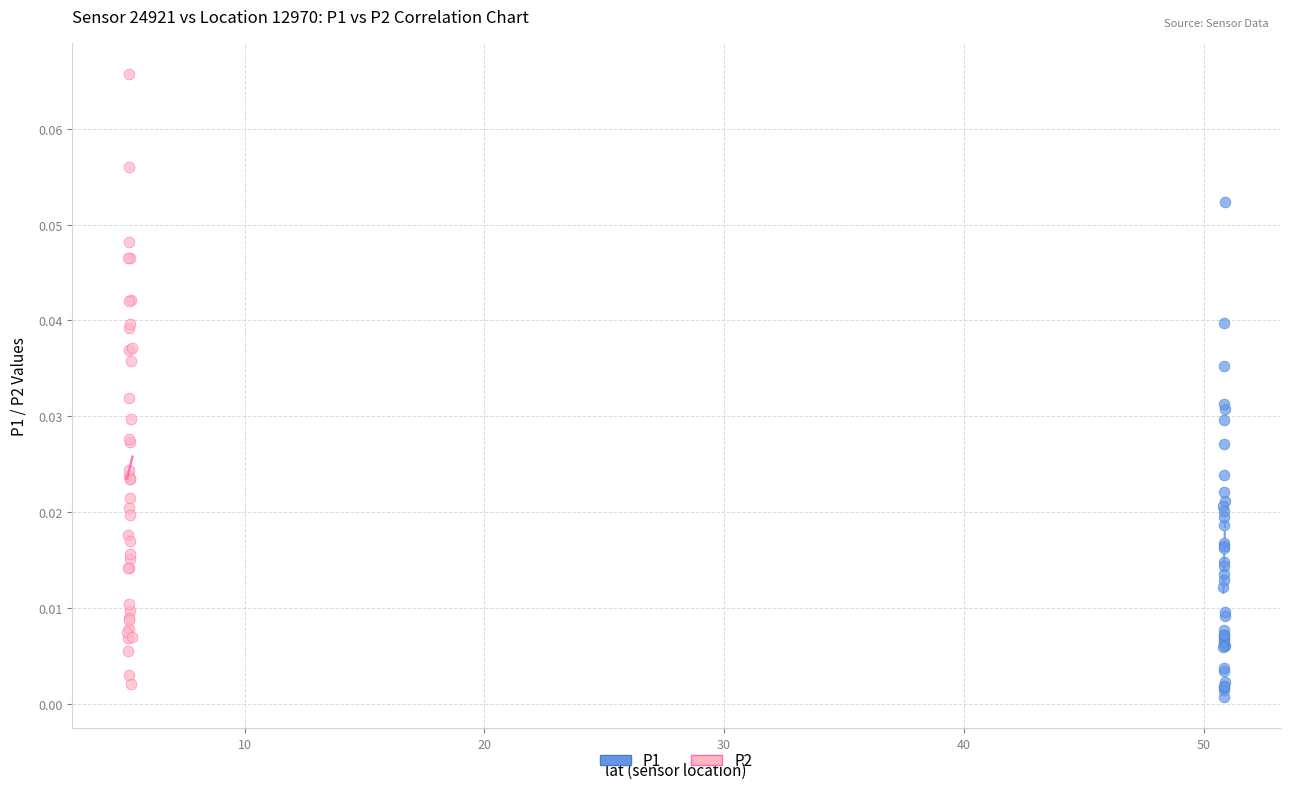

Which series has the largest Y range (max minus min)?

P2